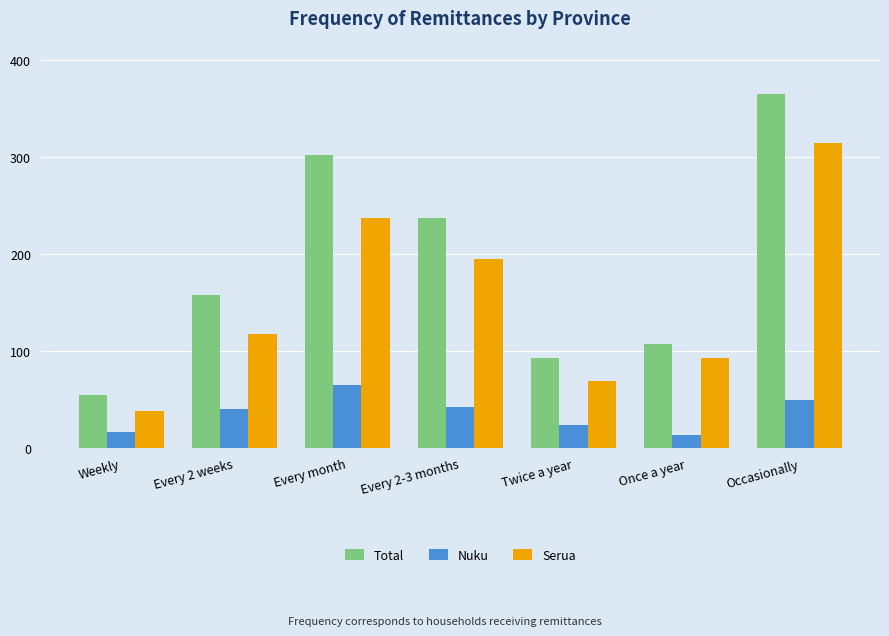

What is the label of the 5th bar from the right?

Every month